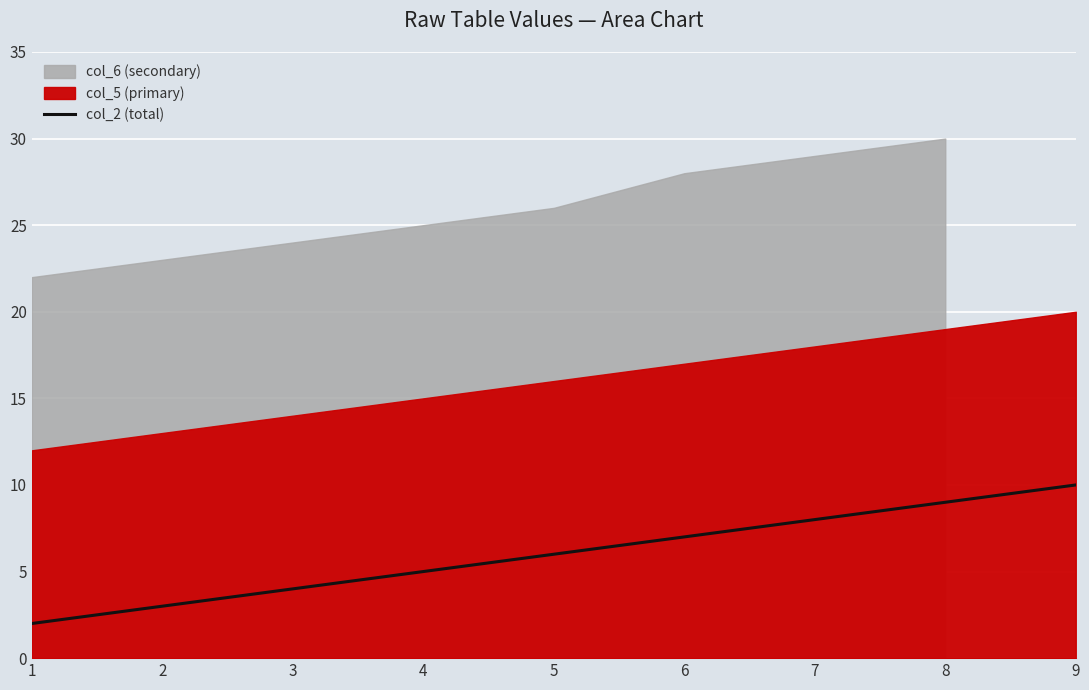

How many categories are shown in the chart?

9